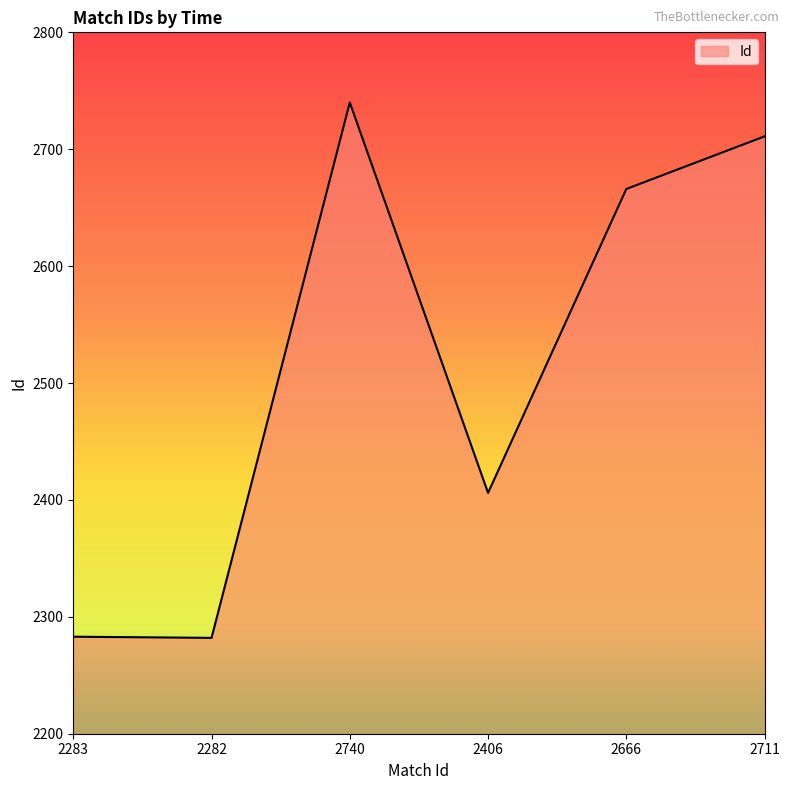

What is the sum of all values?

15088